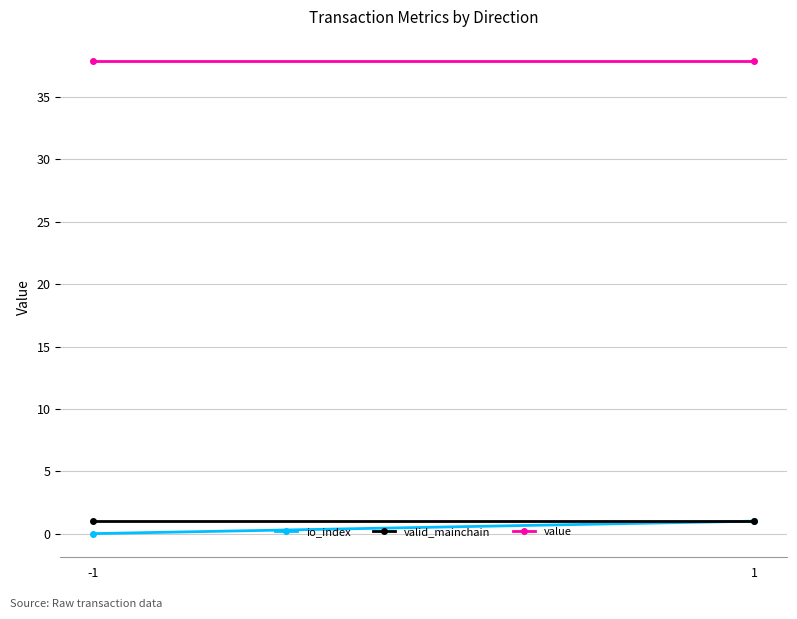

At which category is the sum across all series the highest?

1